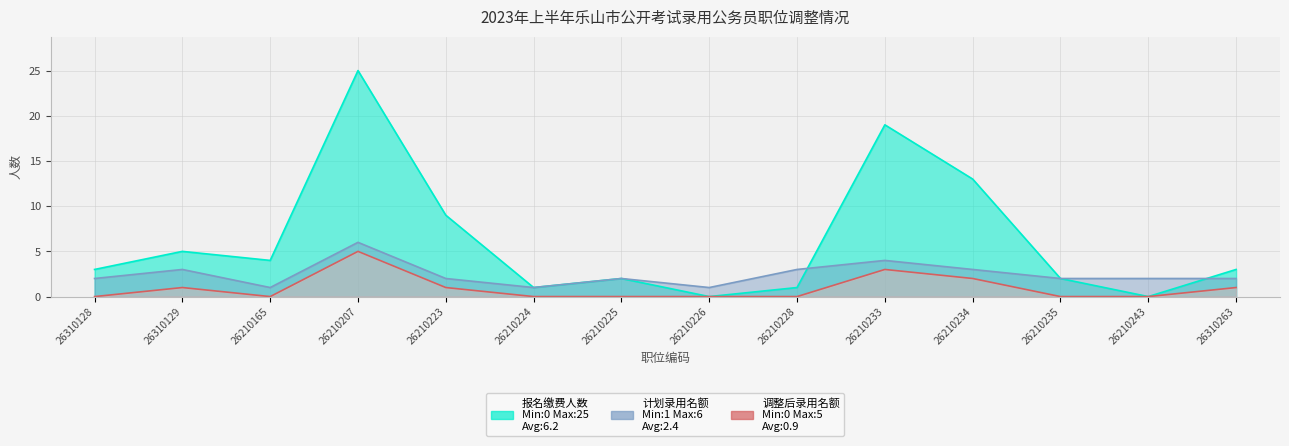

At which label does 调整后录用名额 reach its minimum?

26310128